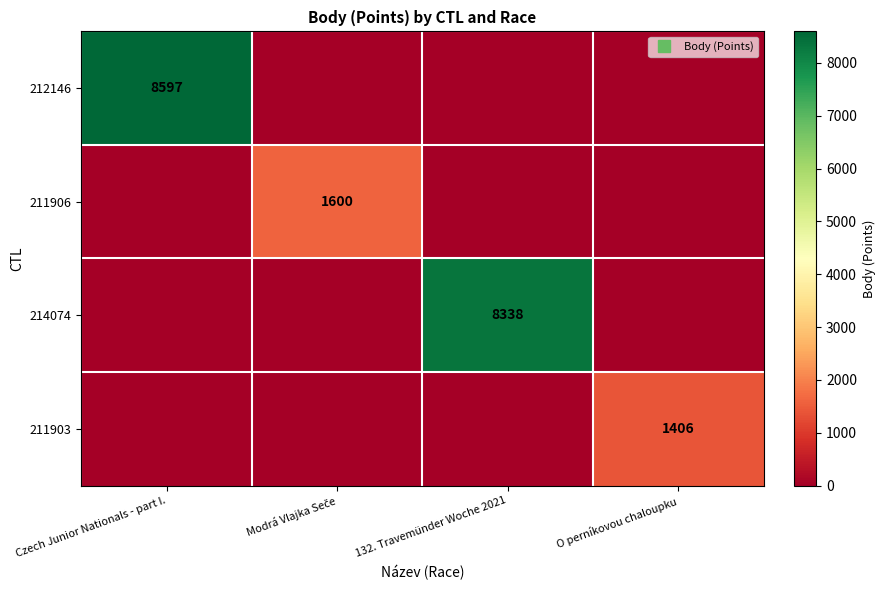

Which series changed the most between 132. Travemünder Woche 2021 and O perníkovou chaloupku?

214074